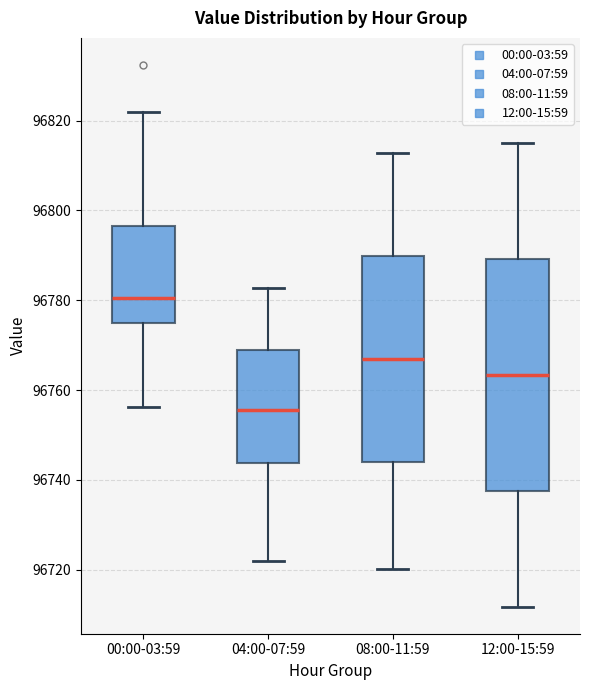

Which box's median line is the highest?

00:00-03:59